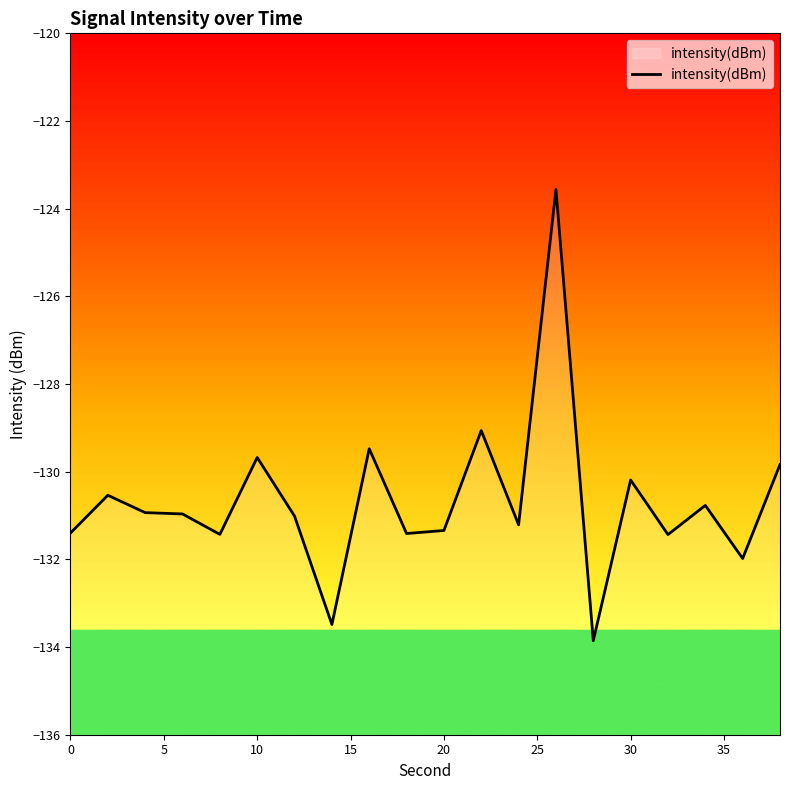

What is the minimum value shown in the chart?

-133.9